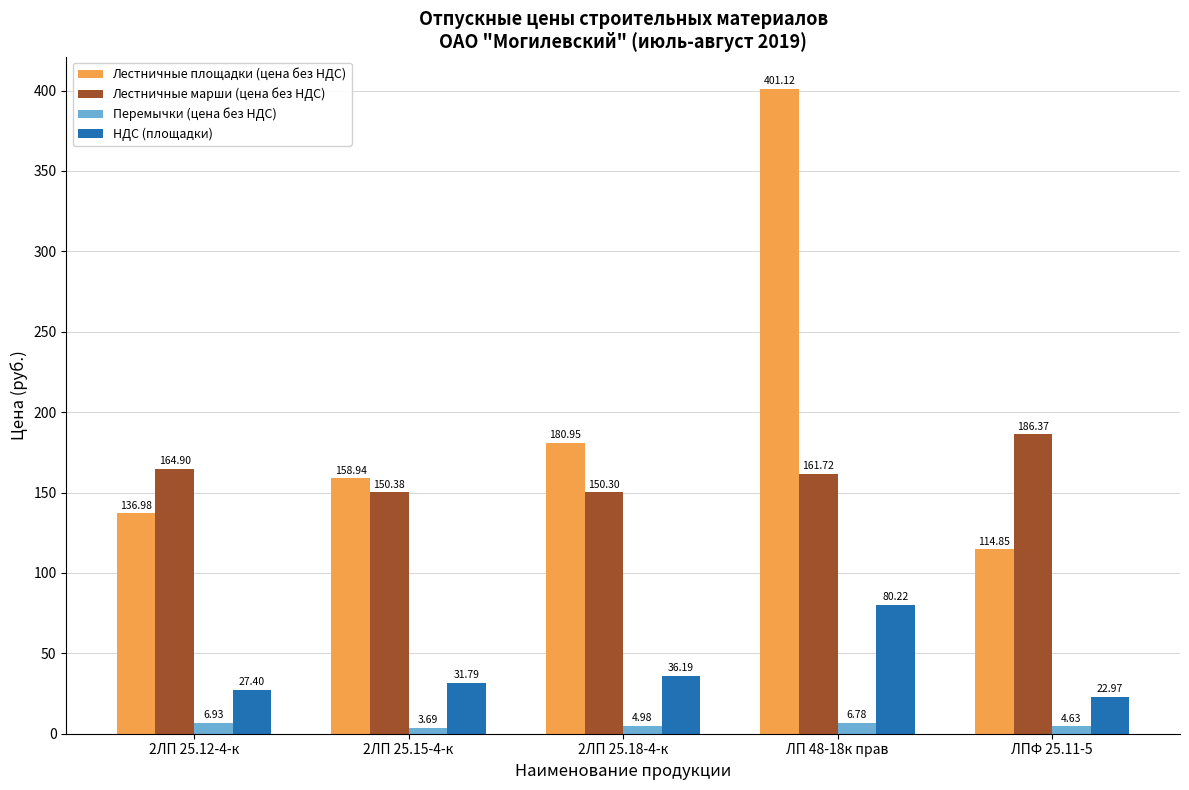

Where does the Лестничные площадки (цена без НДС) series first go above 158?

2ЛП 25.15-4-к